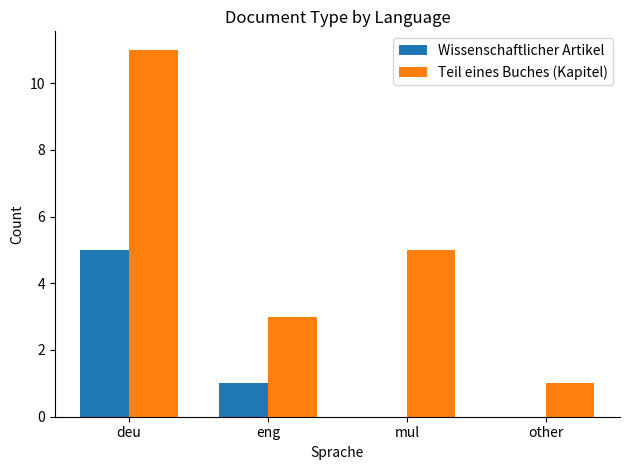

Which series has the largest range (max minus min)?

Teil eines Buches (Kapitel)